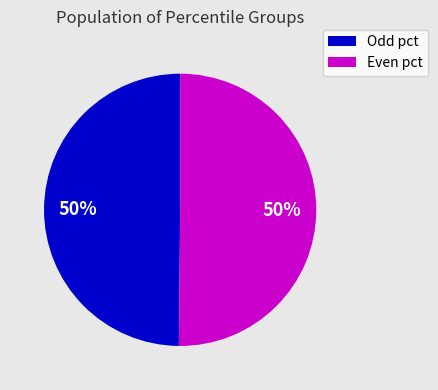

To the nearest percent, what is the average slice percentage?

50%